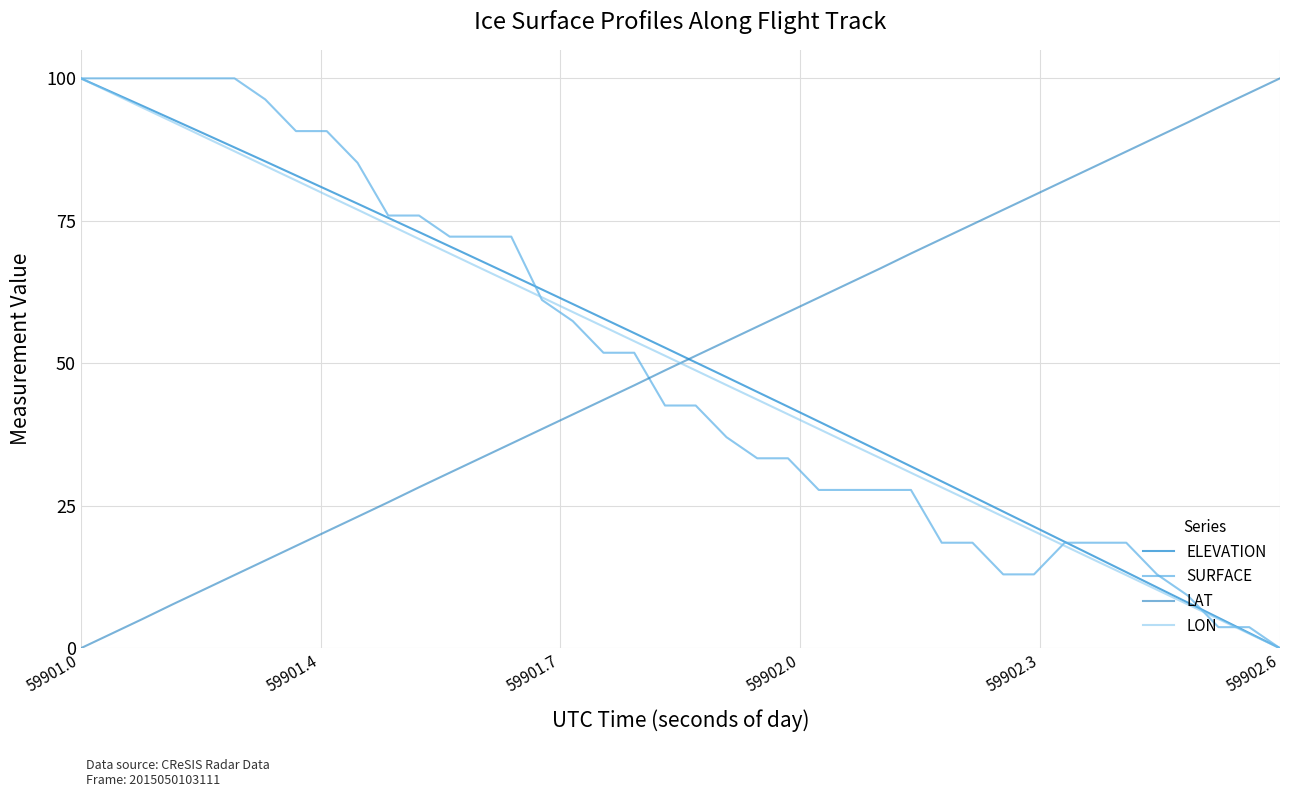

Does the chart display data point markers on the line(s)?

No